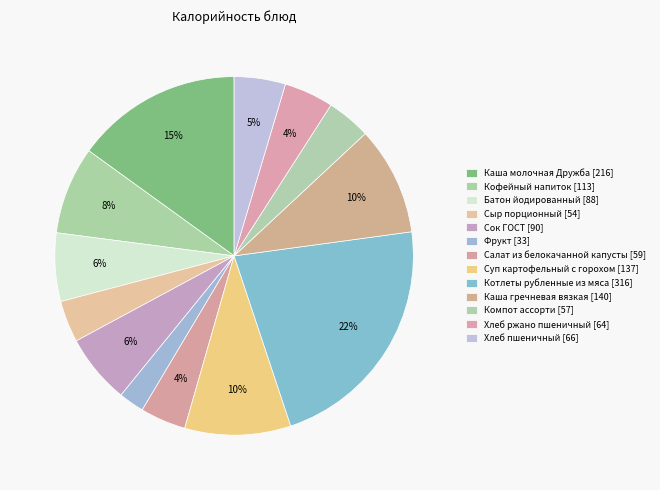

Count the number of slices in the pie.

13